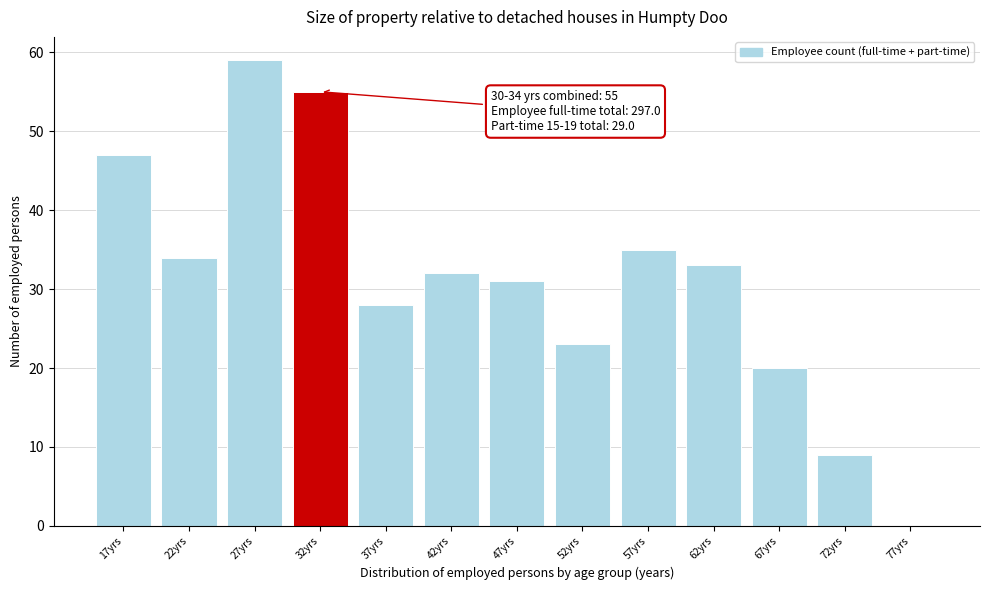

Reading right to left, what are all the values shown in this chart?

77yrs=0	72yrs=9	67yrs=20	62yrs=33	57yrs=35	52yrs=23	47yrs=31	42yrs=32	37yrs=28	32yrs=55	27yrs=59	22yrs=34	17yrs=47